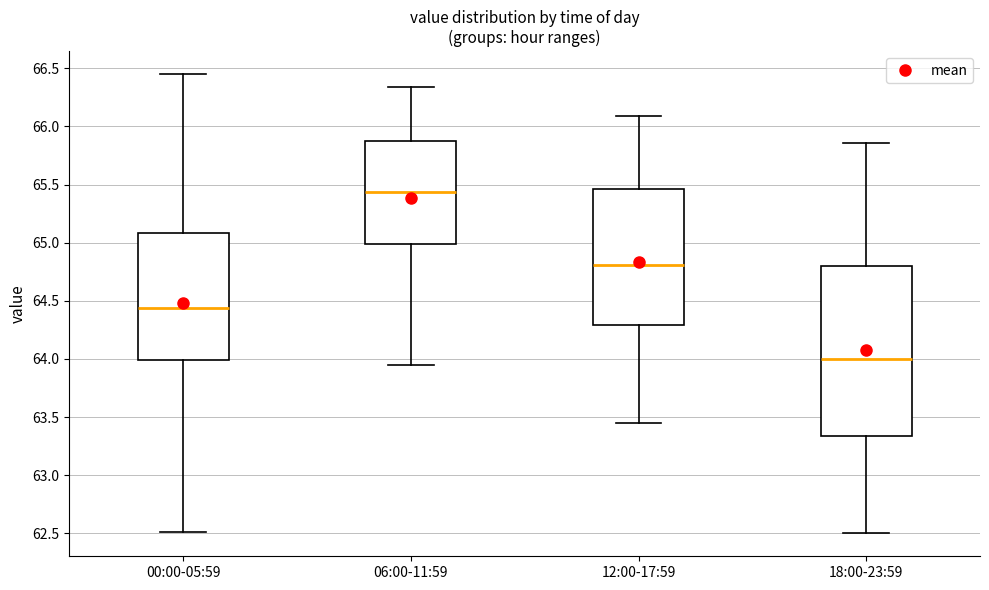

Reading left to right, read every box against the y-axis: the position of its median line, the range the box covers, and the ends of its whiskers. The values are not printed on the chart, so give them approximately, as read against the axis.

00:00-05:59: median 64.45, box 64.00 to 65.10, whiskers 62.50 to 66.45
06:00-11:59: median 65.45, box 65.00 to 65.85, whiskers 63.95 to 66.35
12:00-17:59: median 64.80, box 64.30 to 65.45, whiskers 63.45 to 66.10
18:00-23:59: median 64.00, box 63.35 to 64.80, whiskers 62.50 to 65.85